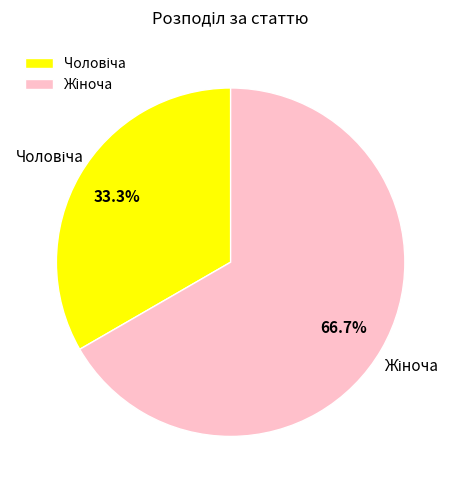

Is there a majority slice in this chart?

Yes